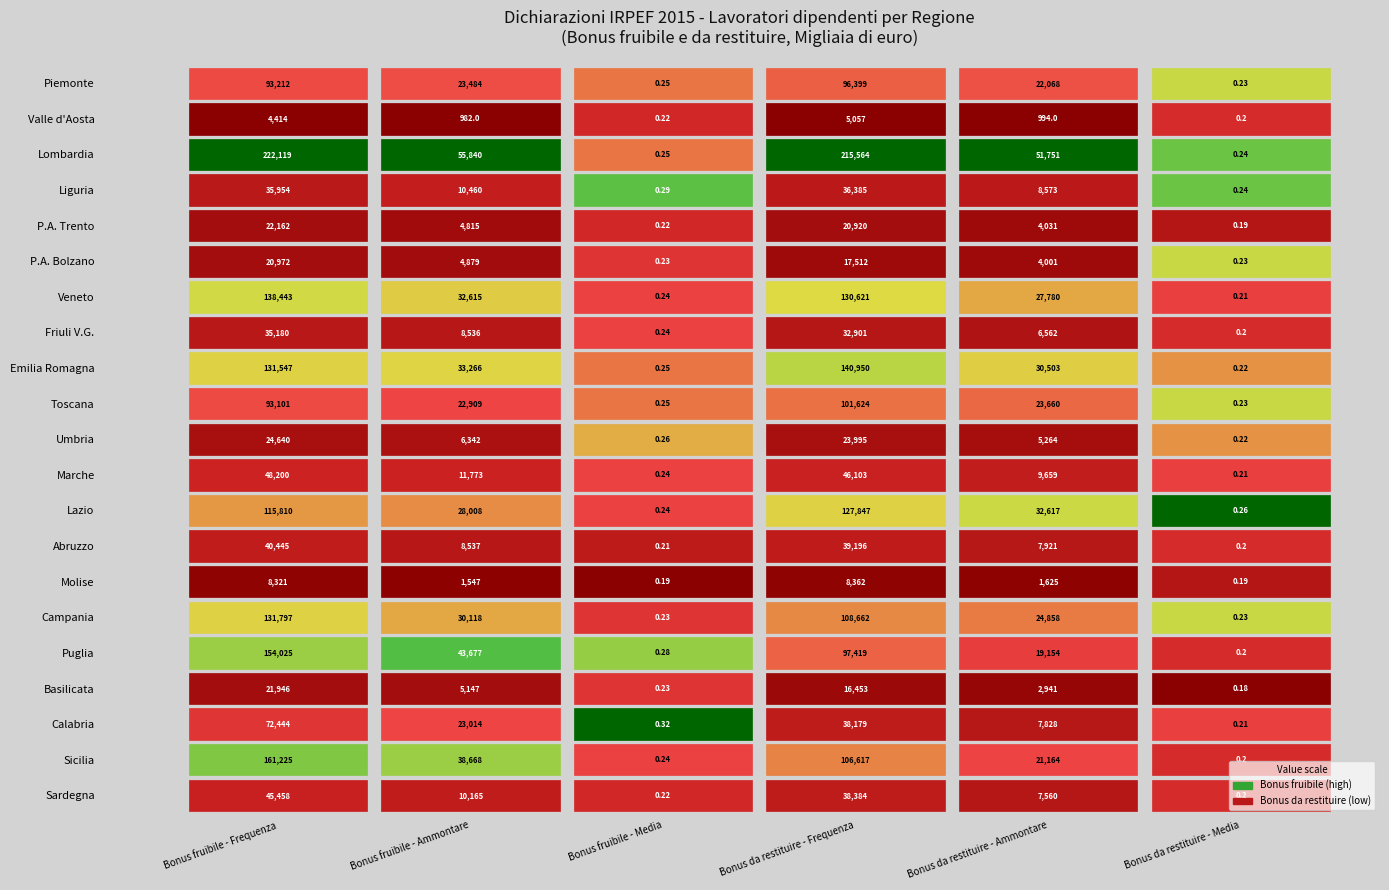

What is the sum of the Toscana values at 2 and 0?

93101.2